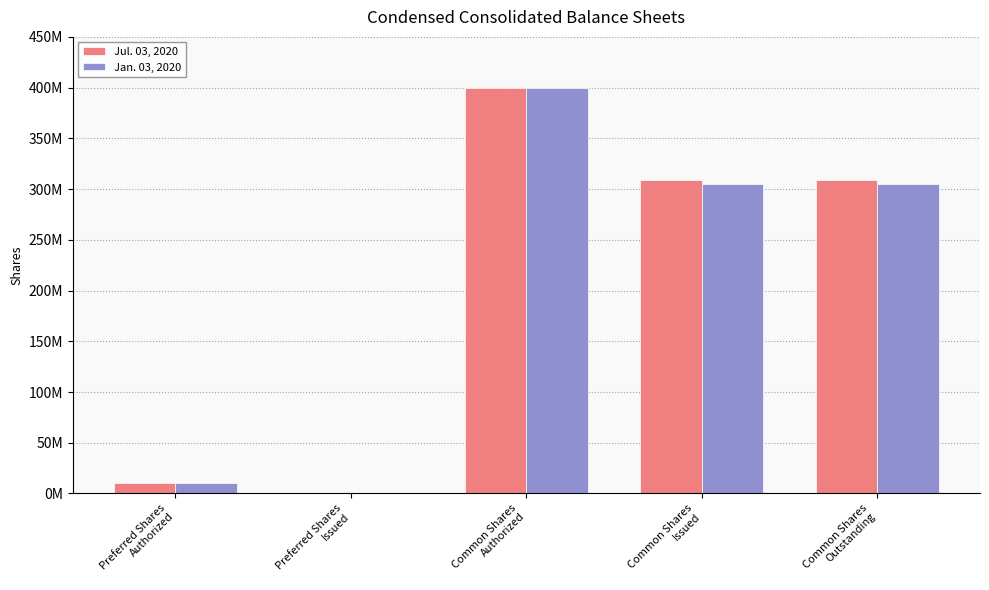

At Common Shares
Authorized, list the series in order from largest to smallest.

Jul. 03, 2020, Jan. 03, 2020